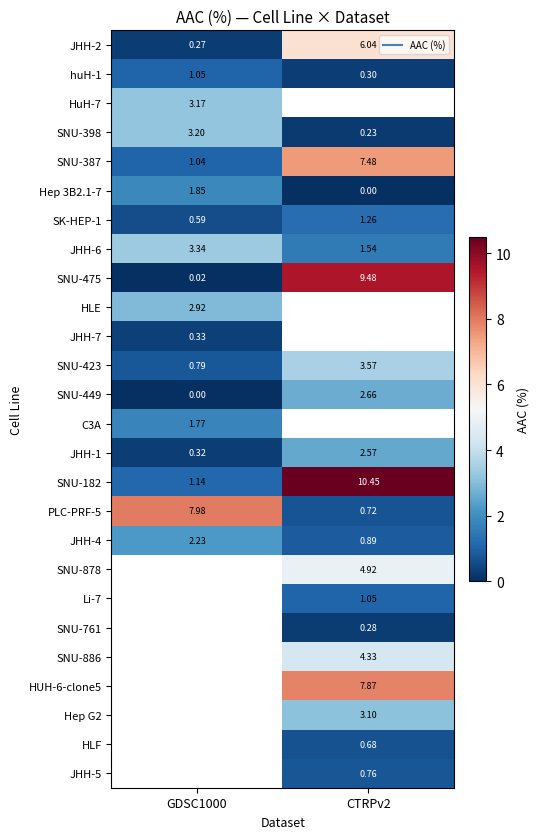

Where does the SNU-387 series first go above 7?

CTRPv2